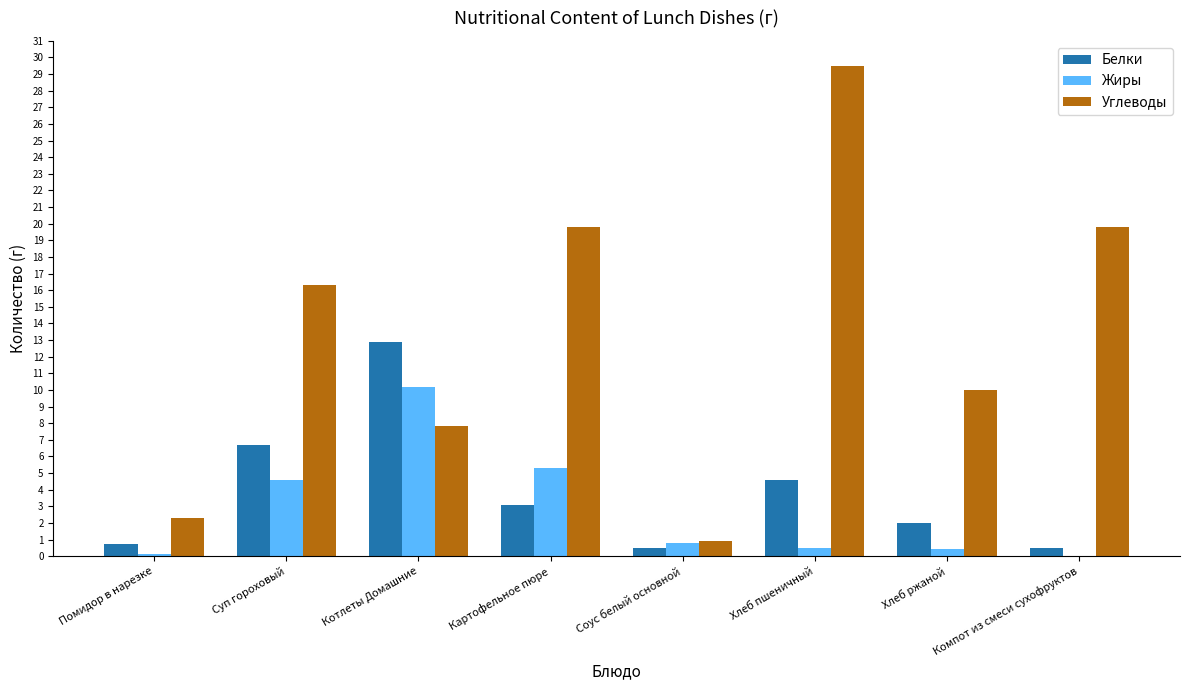

The Углеводы series shows 13.7 at Хлеб ржаной. True or false?

False